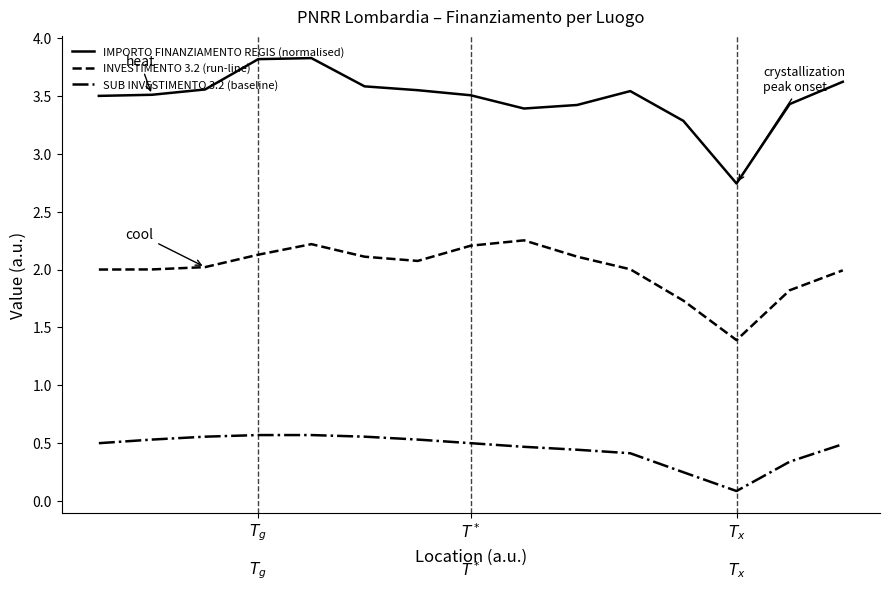

What is the maximum value shown in the chart?

3.8